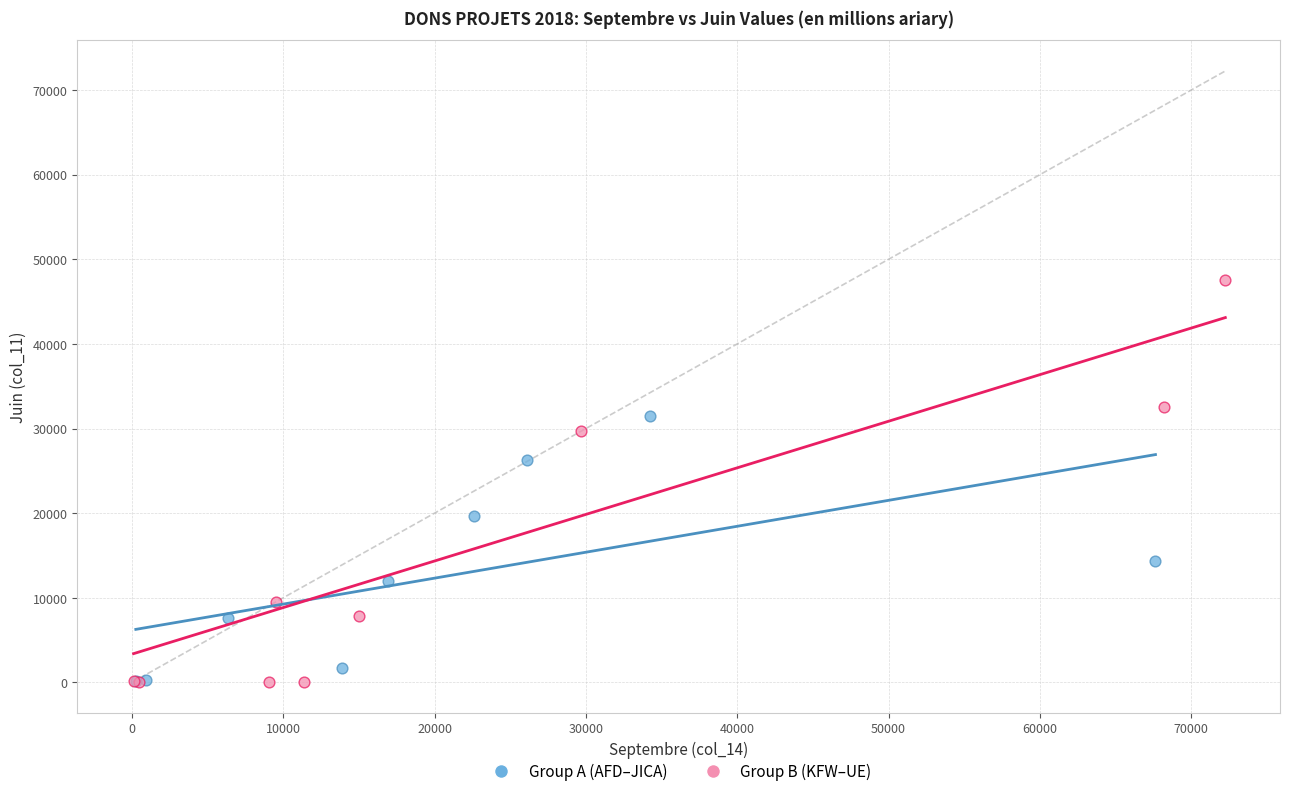

What are all the series names shown in the legend?

Group A (AFD–JICA), Group B (KFW–UE)